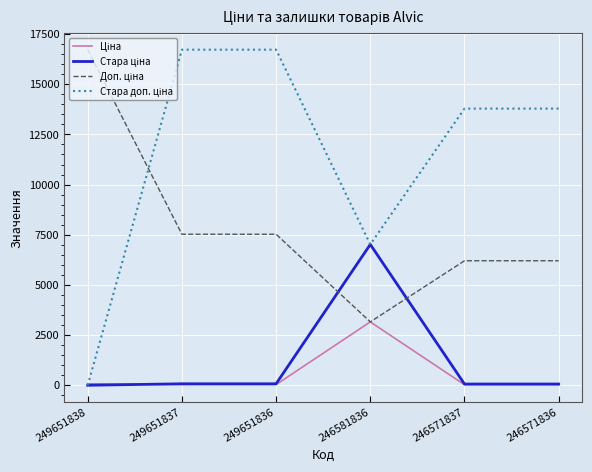

What is the greatest value displayed?

16722.0